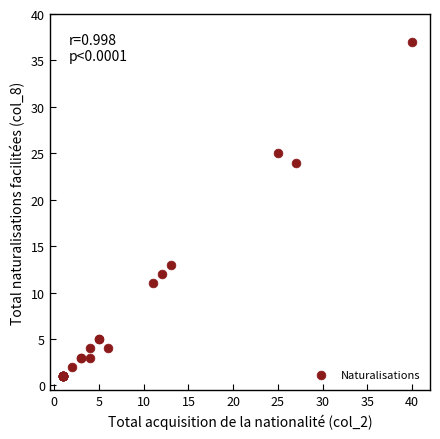

What Y value in the scatter plot is closest to 19?

24